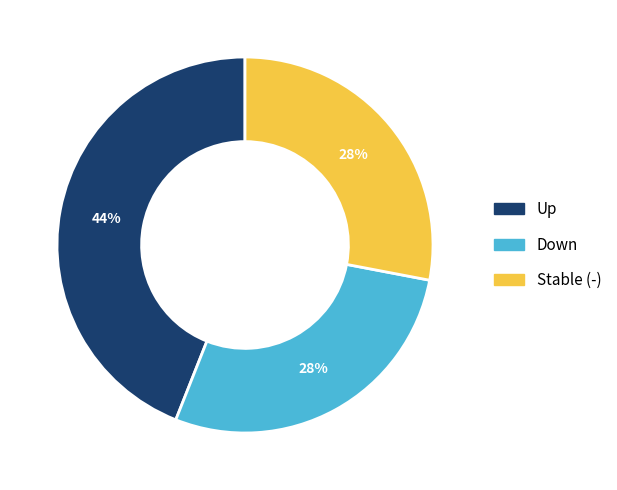

To the nearest percent, what is the average slice percentage?

33%